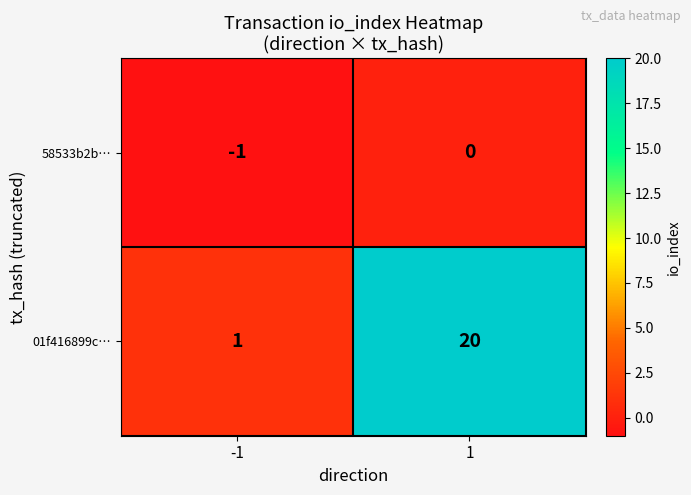

At which category is the sum across all series the highest?

1